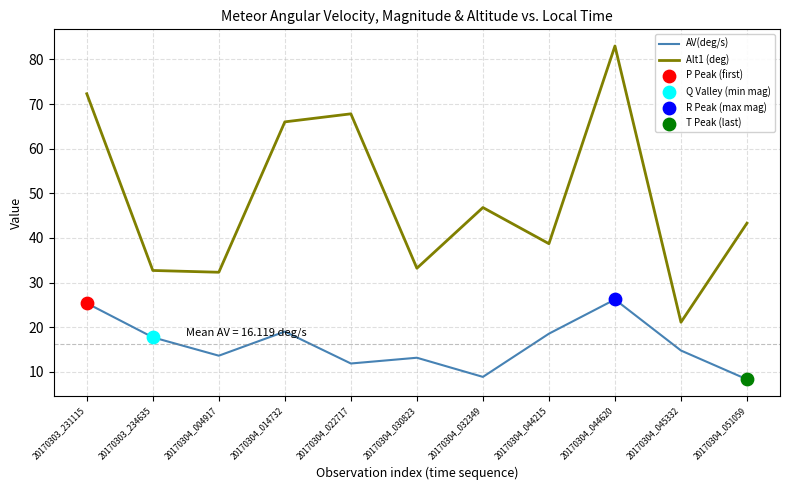

At 20170304_044215, list the series in order from smallest to largest.

AV(deg/s), Alt1 (deg)